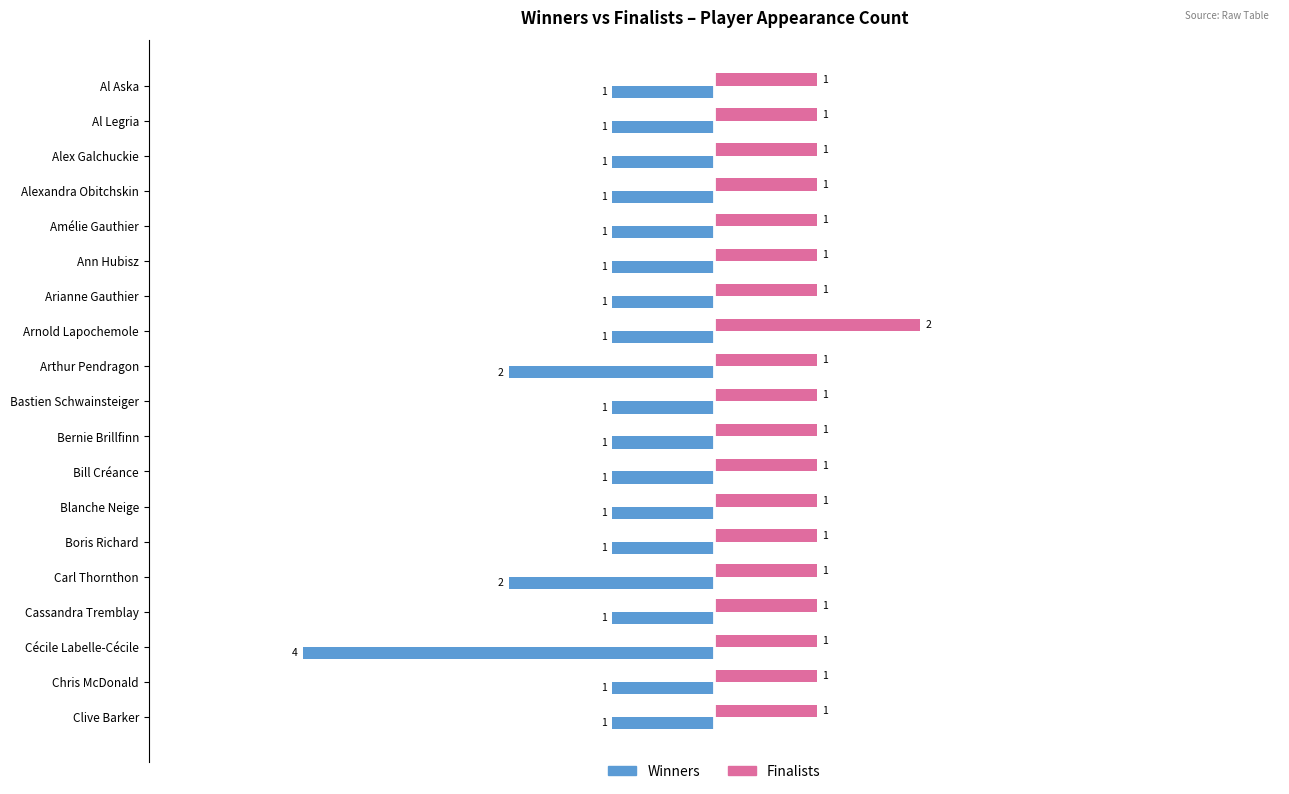

How many distinct data groups are displayed?

2